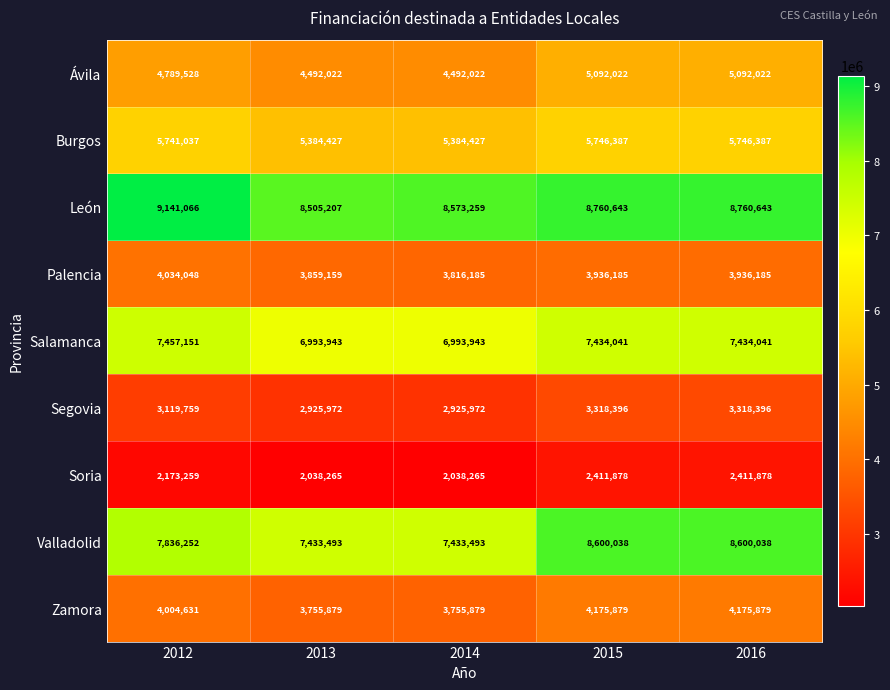

The Ávila series shows 5092022 at 2015. True or false?

True